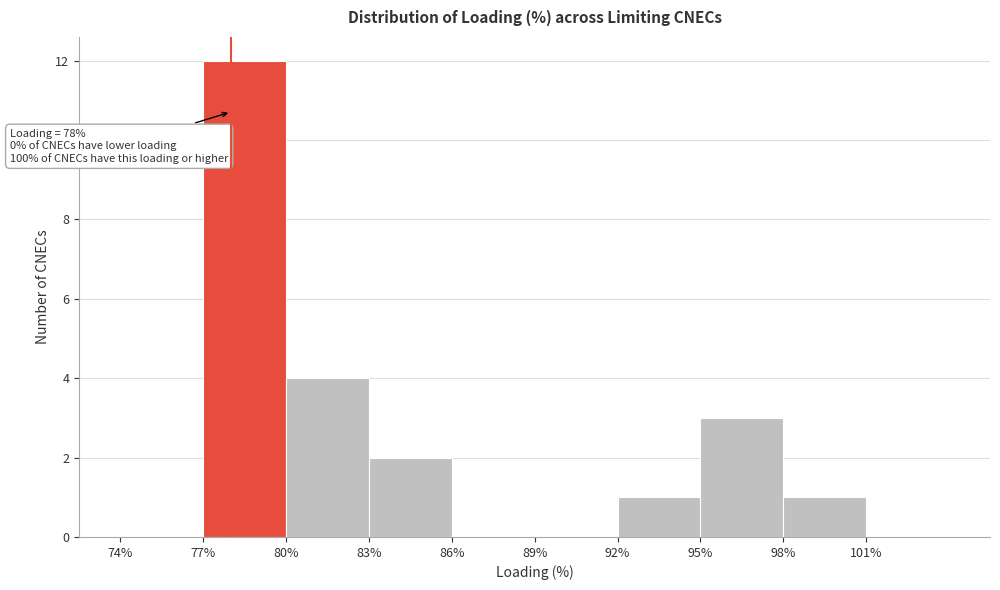

Which range on the x-axis has the tallest bar?

77 to 80